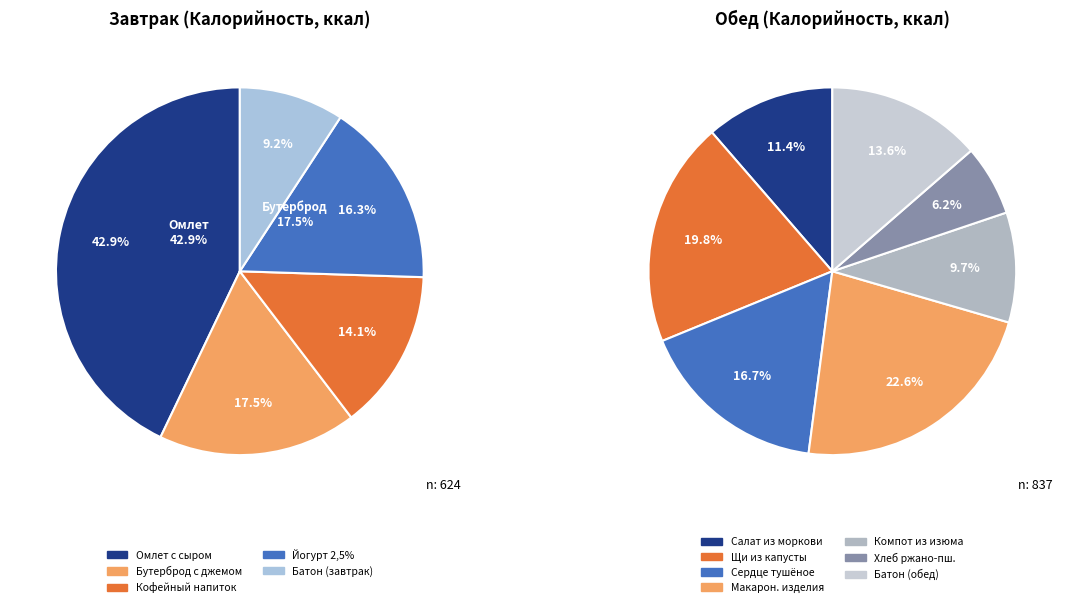

Count the number of slices in the pie.

12